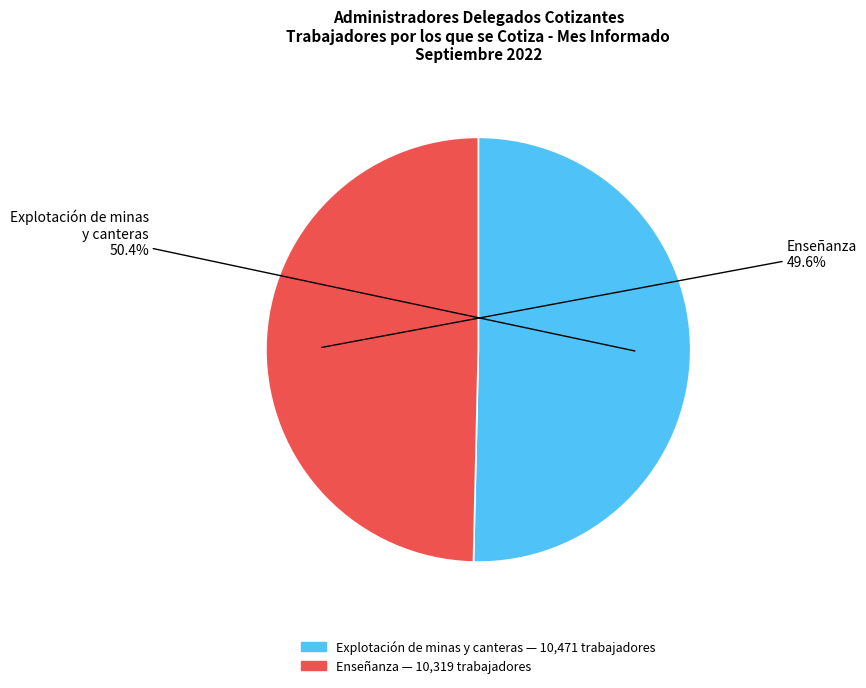

What percentage is the Explotación de minas y canteras slice, to the nearest percent?

50%